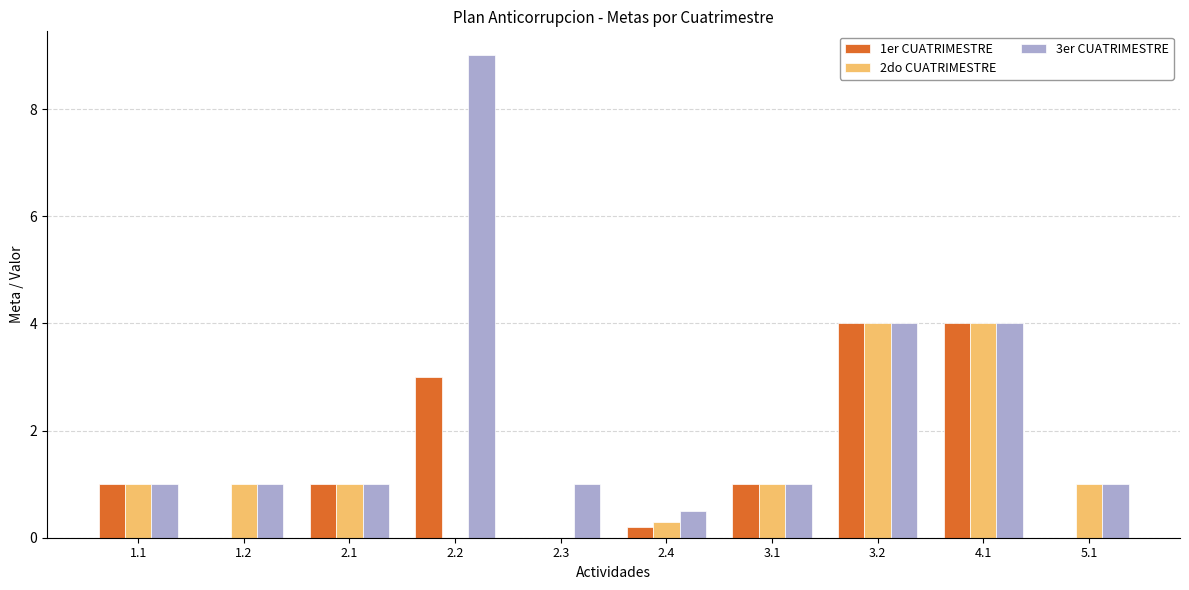

Between 1.2 and 2.4, which series saw the biggest shift?

2do CUATRIMESTRE